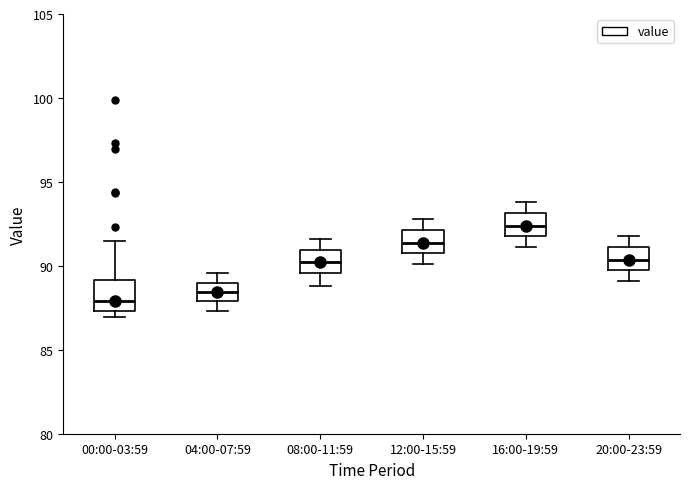

Which box has the lowest median line?

00:00-03:59